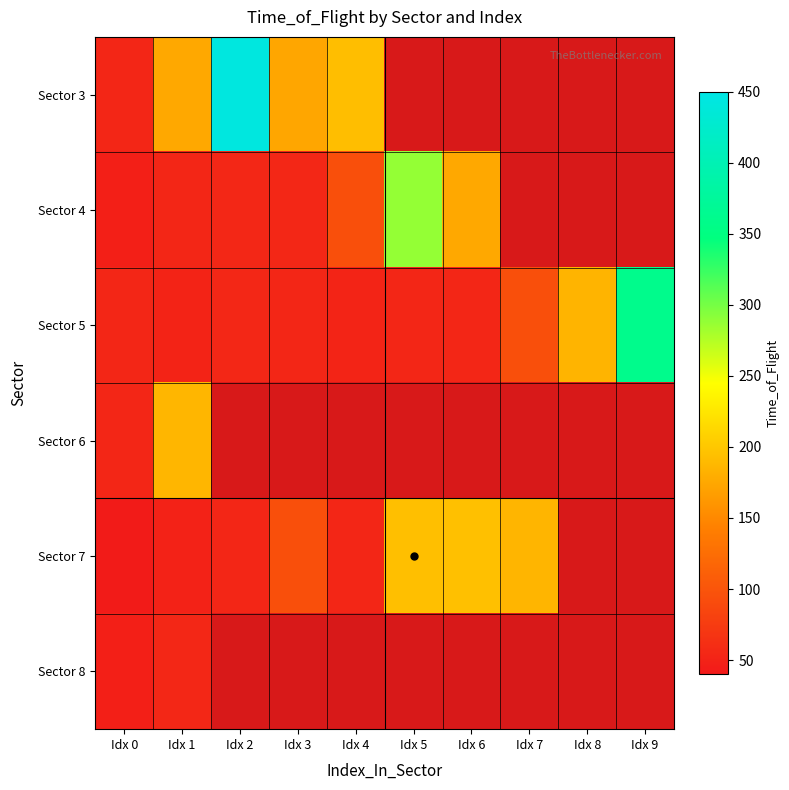

What is the difference between the maximum and minimum values in the Sector 4 series?

241.0